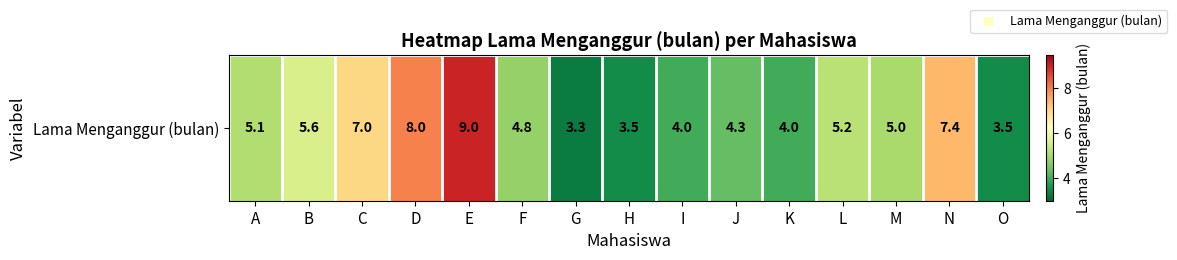

Rank the categories by value from highest to lowest.

E, D, N, C, B, L, A, M, F, J, I, K, H, O, G